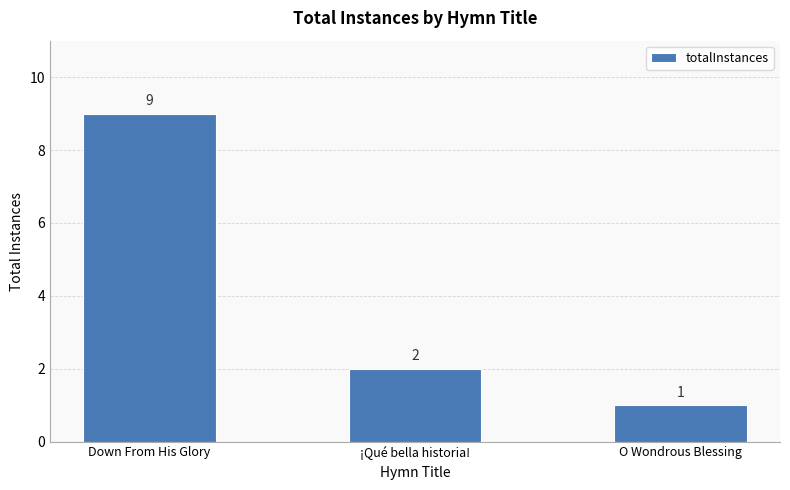

Count the number of categories in the chart.

3